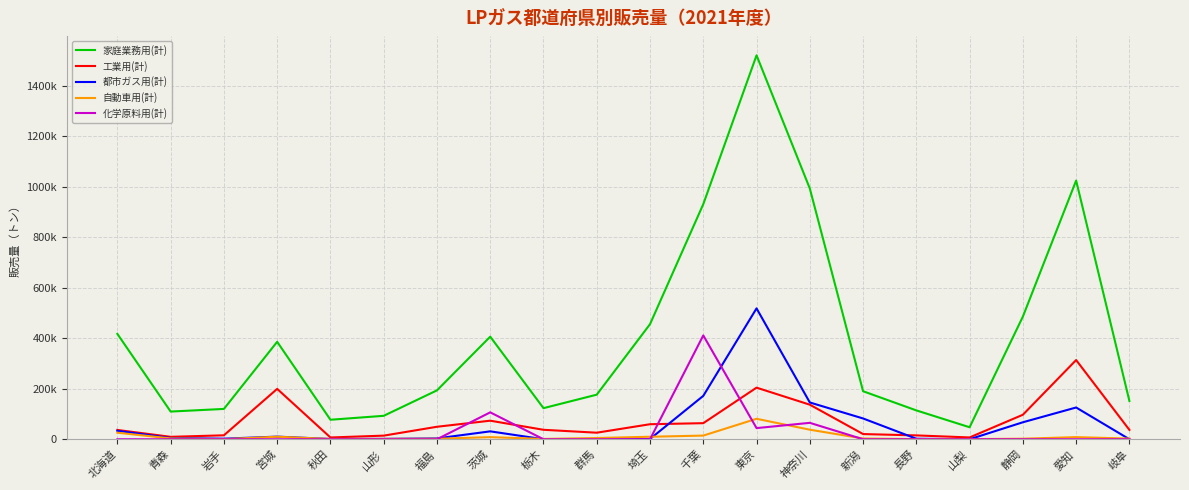

Which has a higher value, 千葉 or 福島?

千葉